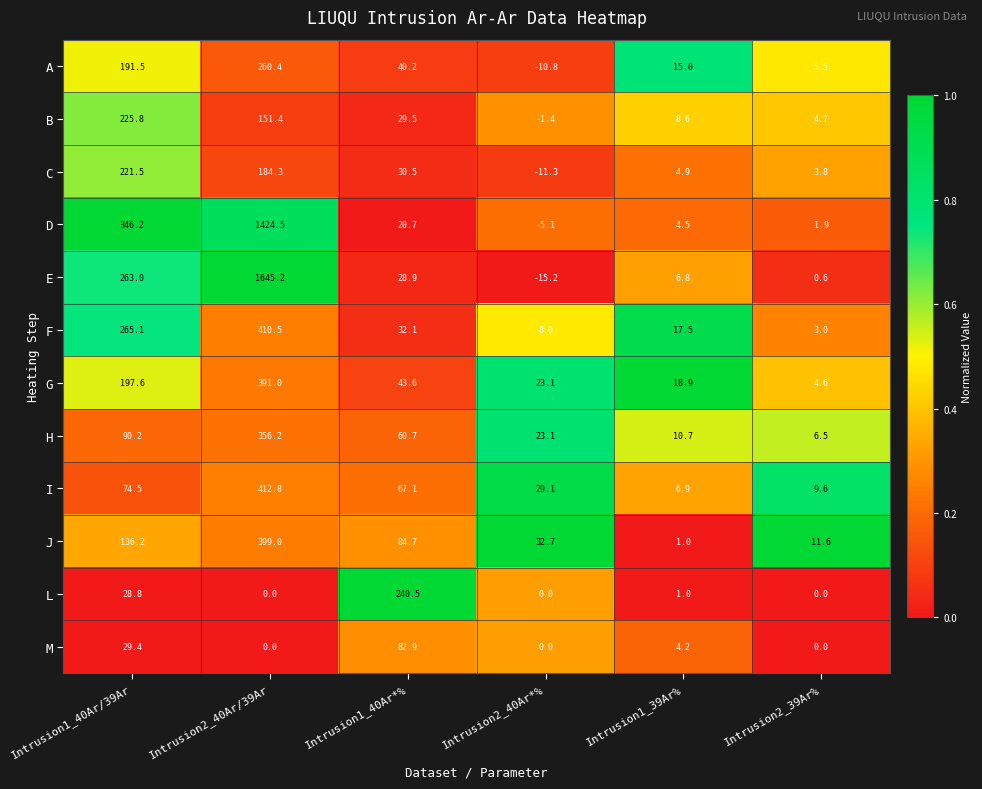

What is the difference between the L values at Intrusion1_39Ar% and Intrusion2_40Ar/39Ar?

1.0